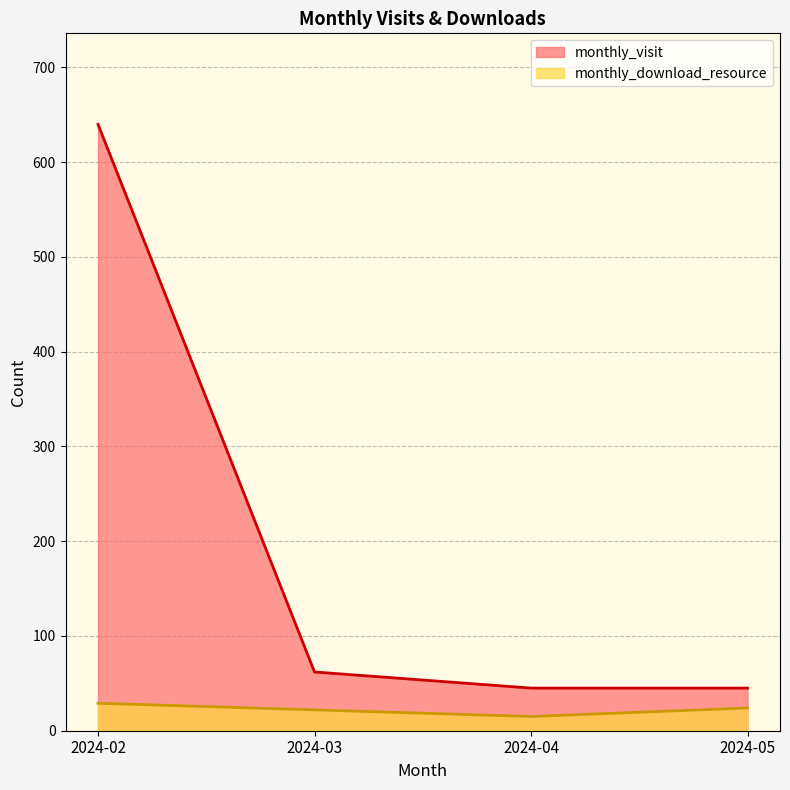

Rank the series by their average value, from lowest to highest.

monthly_download_resource, monthly_visit